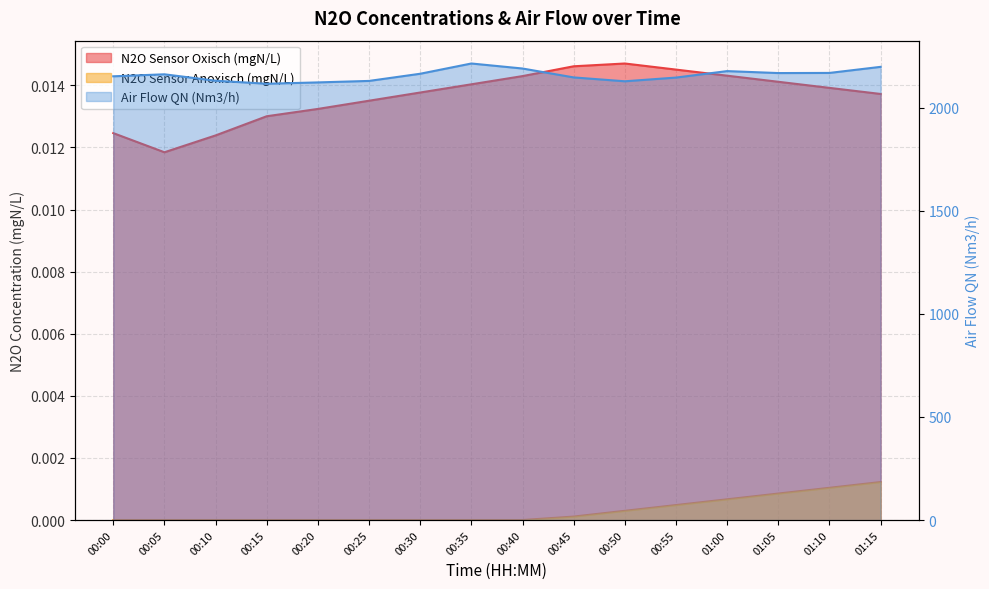

Does the chart display data point markers on the line(s)?

No